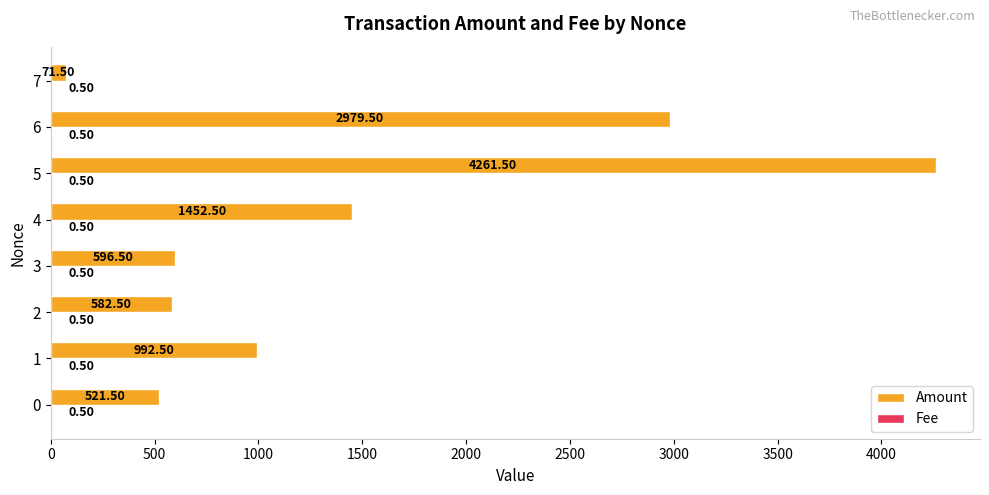

How many values in the Amount series exceed 992?

4